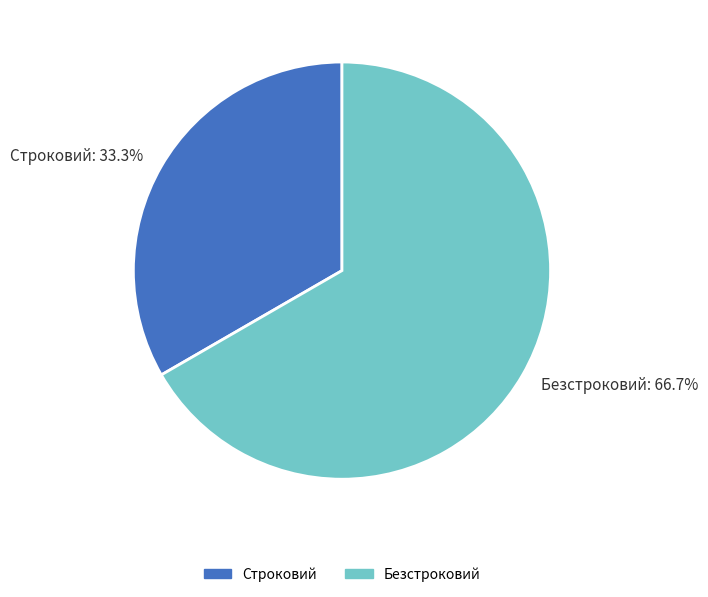

Combined, do Безстроковий and Строковий account for over 50%?

Yes